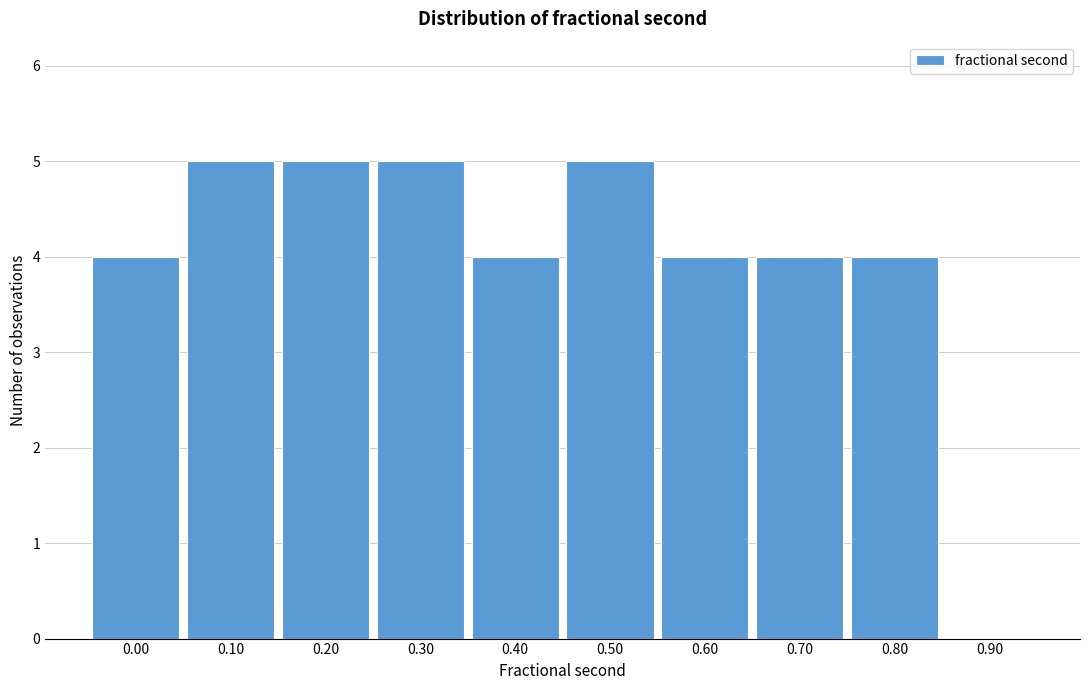

Reading left to right, list all the values displayed in this chart.

0.00=4	0.10=5	0.20=5	0.30=5	0.40=4	0.50=5	0.60=4	0.70=4	0.80=4	0.90=0